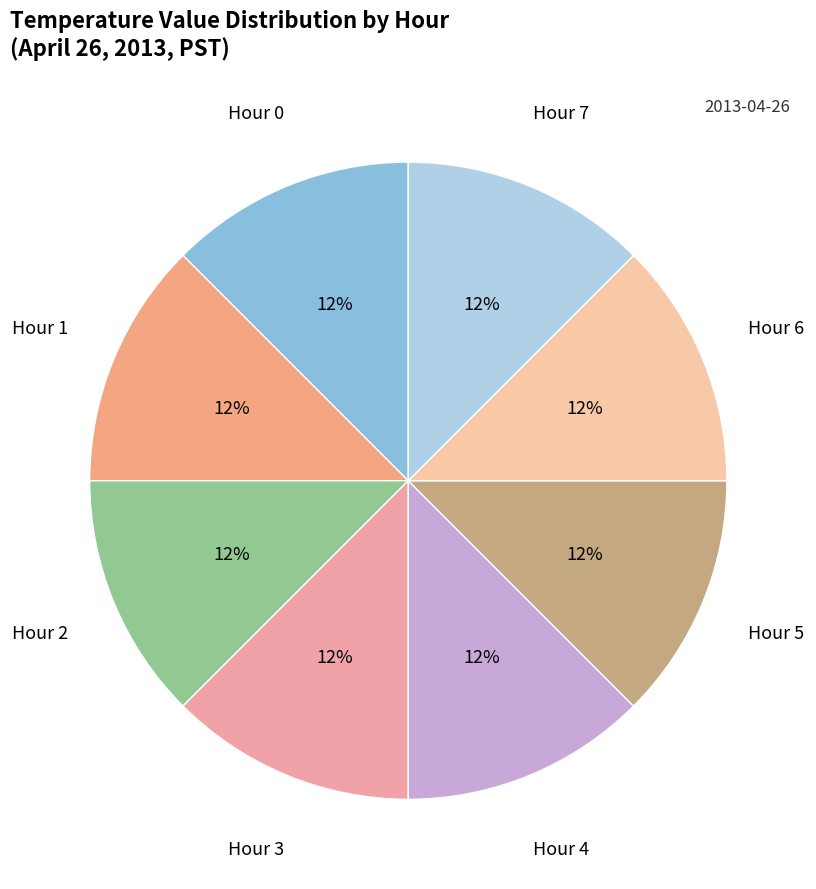

Is there any slice that represents more than half of the pie?

No